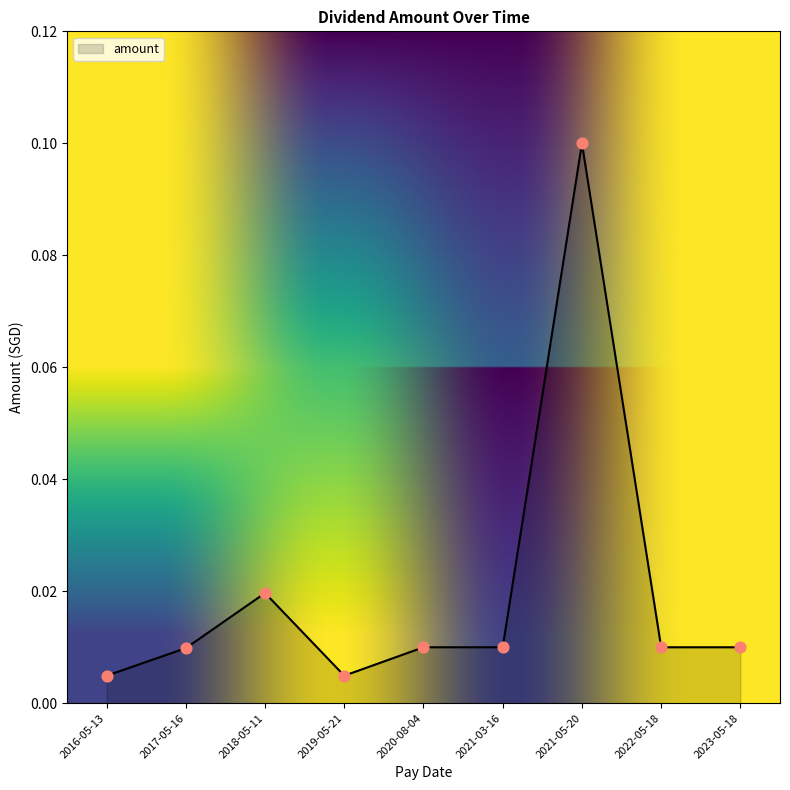

What is the change in value from 2019-05-21 to 2021-05-20?

+0.1